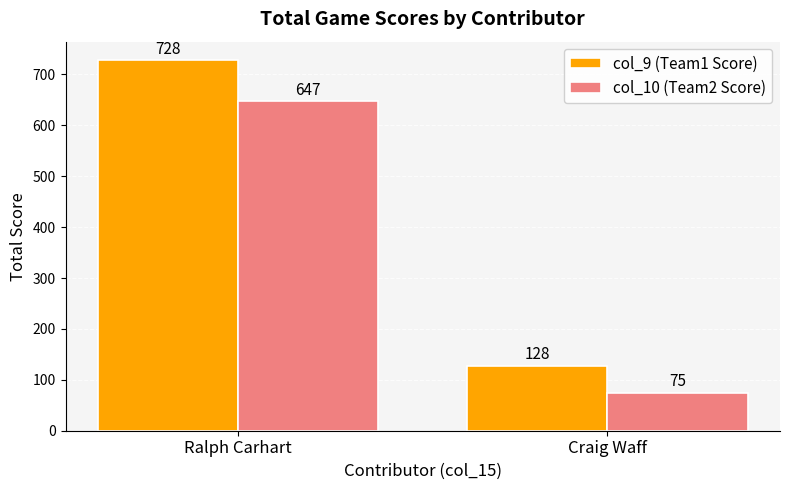

The value of col_10 (Team2 Score) at Craig Waff is 75. True or false?

True